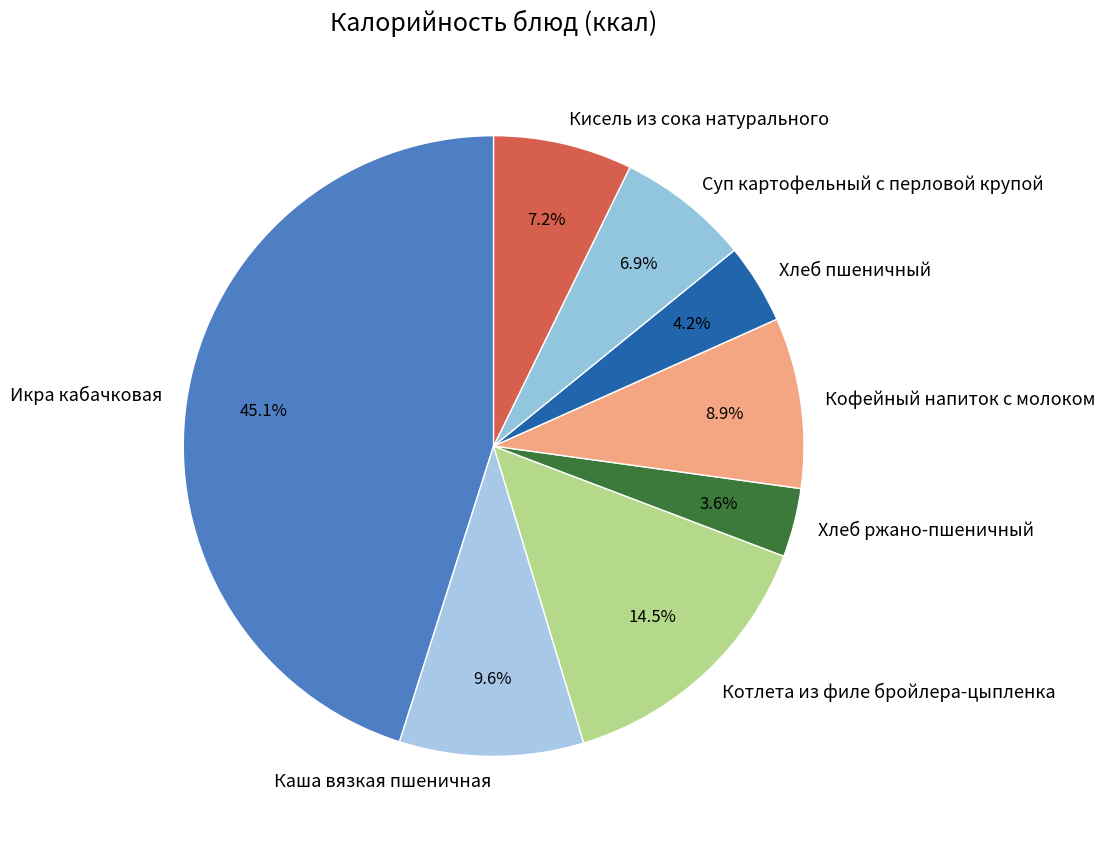

What is the ratio of the value at Каша вязкая пшеничная to the value at Кисель из сока натурального?

1.3